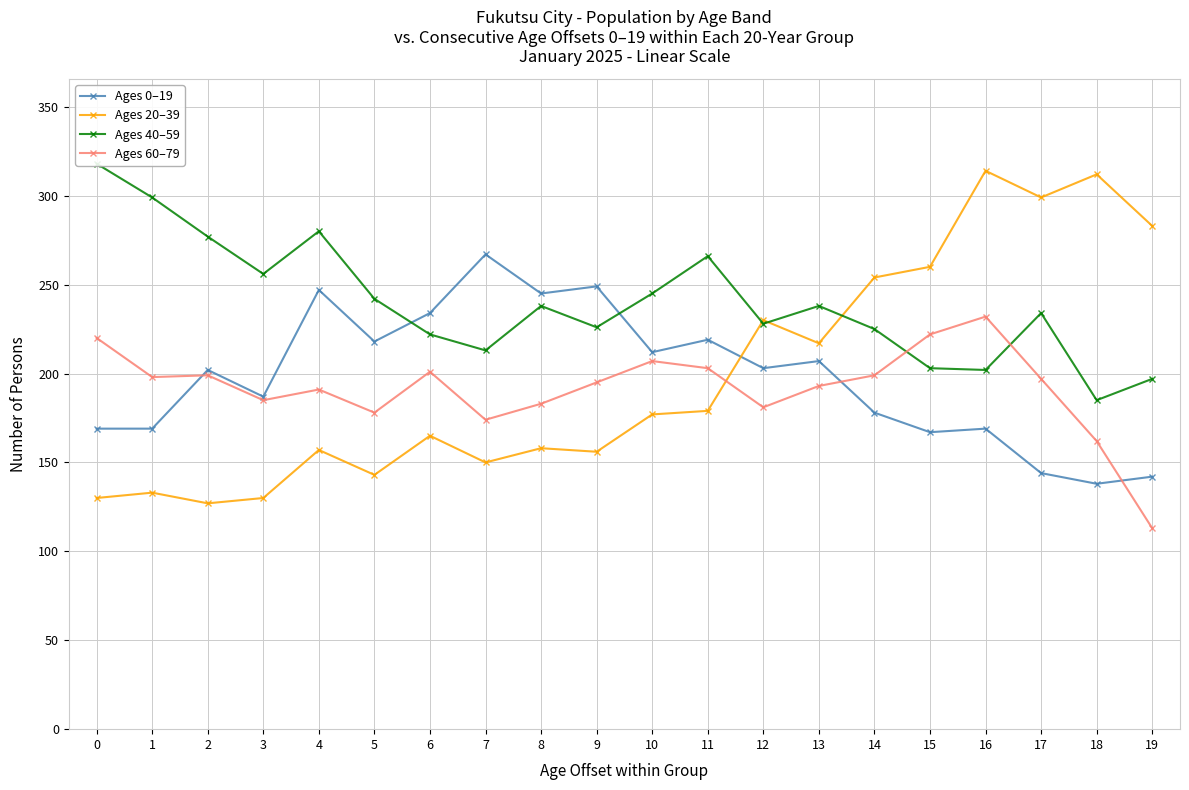

At which category does Ages 60–79 reach its first local peak?

2